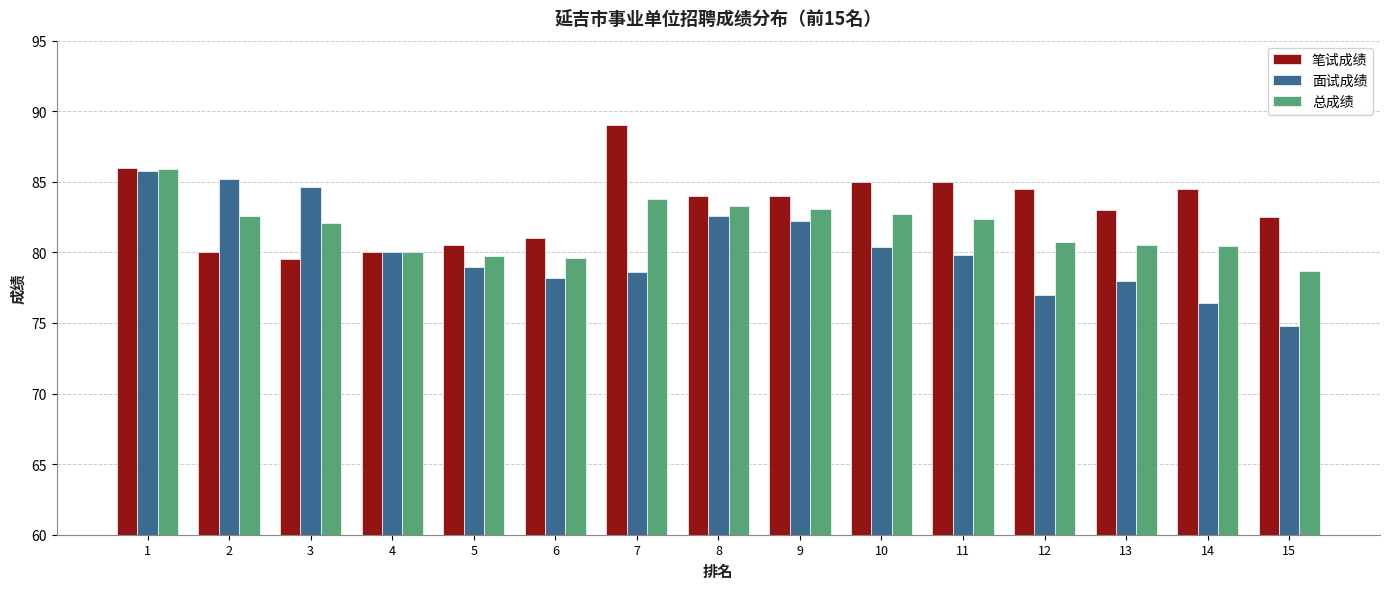

What are all the series names shown in the legend?

笔试成绩, 面试成绩, 总成绩